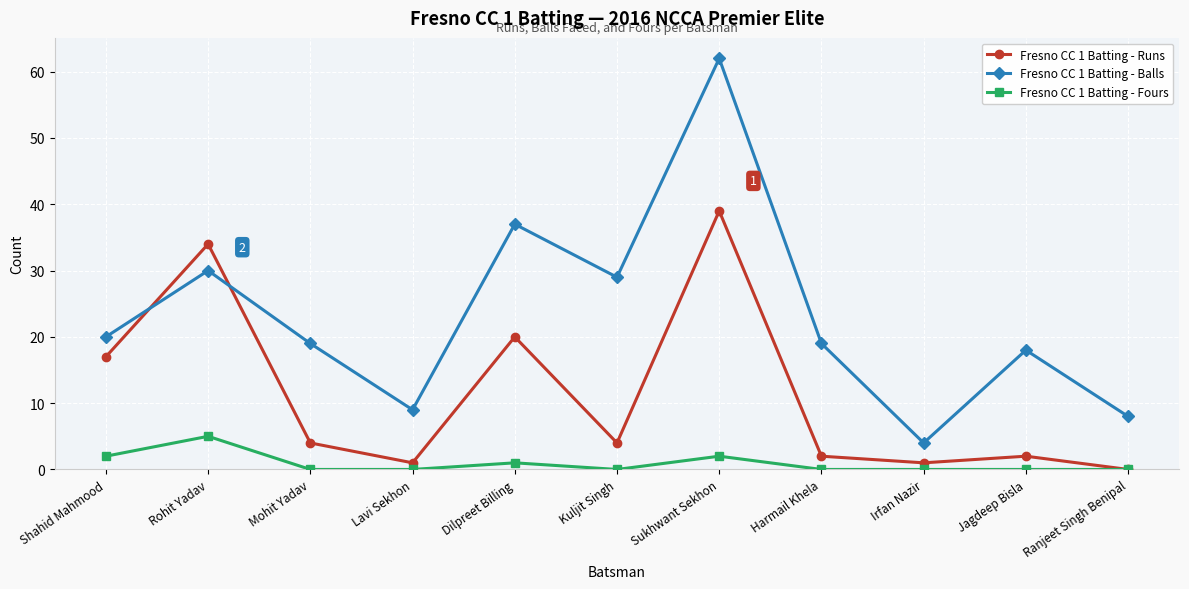

Which series has the largest range (max minus min)?

Fresno CC 1 Batting - Balls